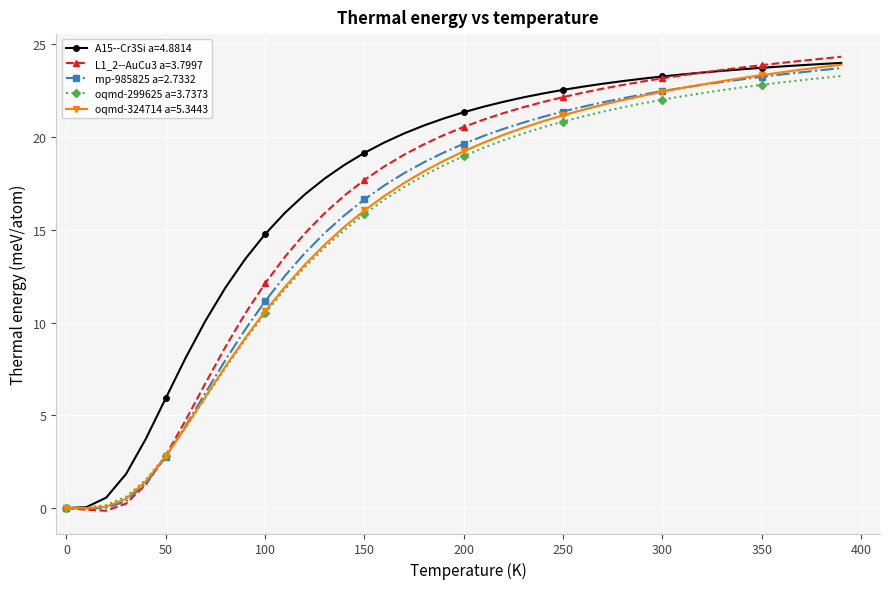

What is the highest value of the A15--Cr3Si a=4.8814 series?

24.0